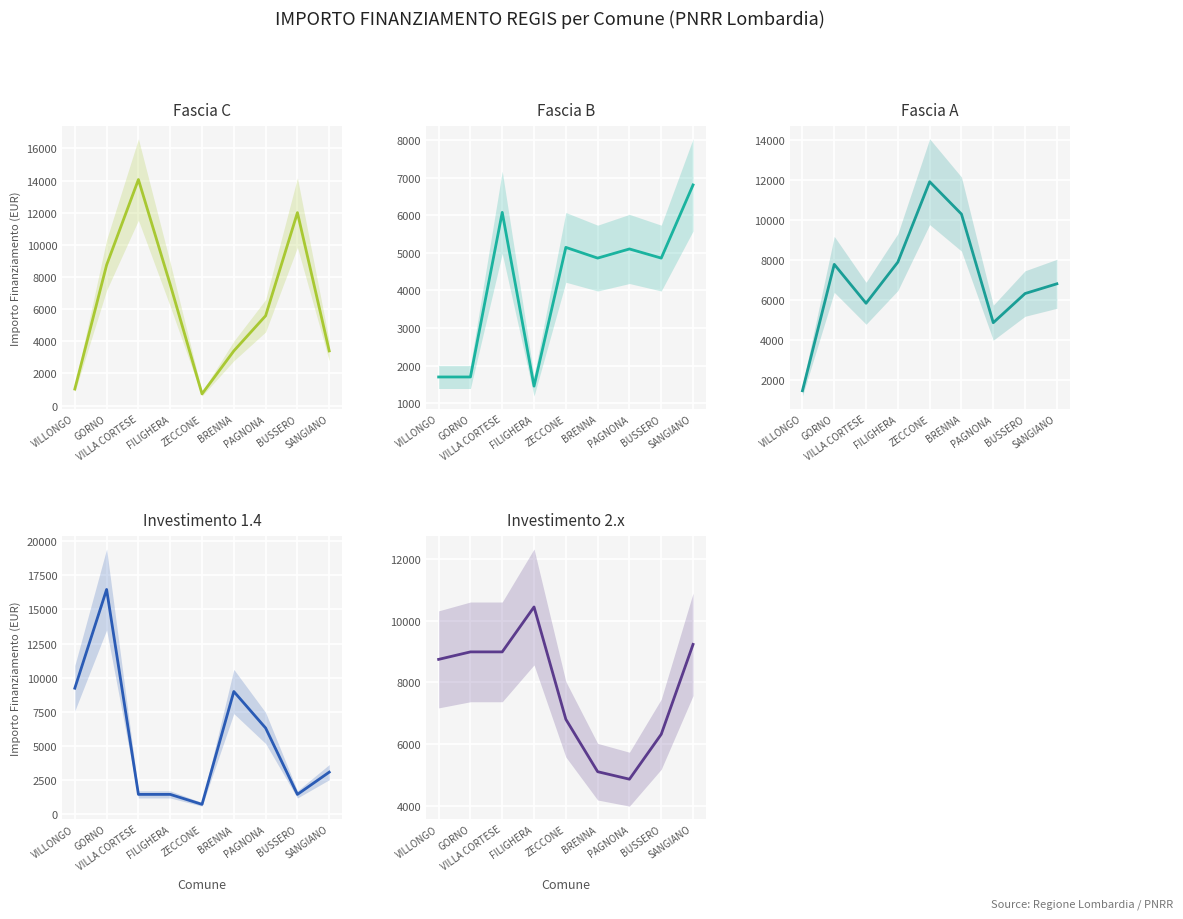

What position from the right is PAGNONA?

3